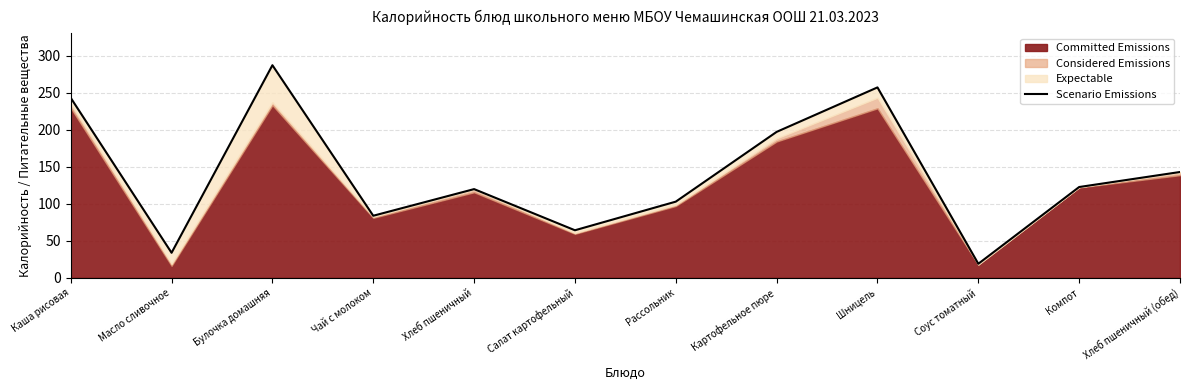

At which label does the data first exceed 122?

Каша рисовая